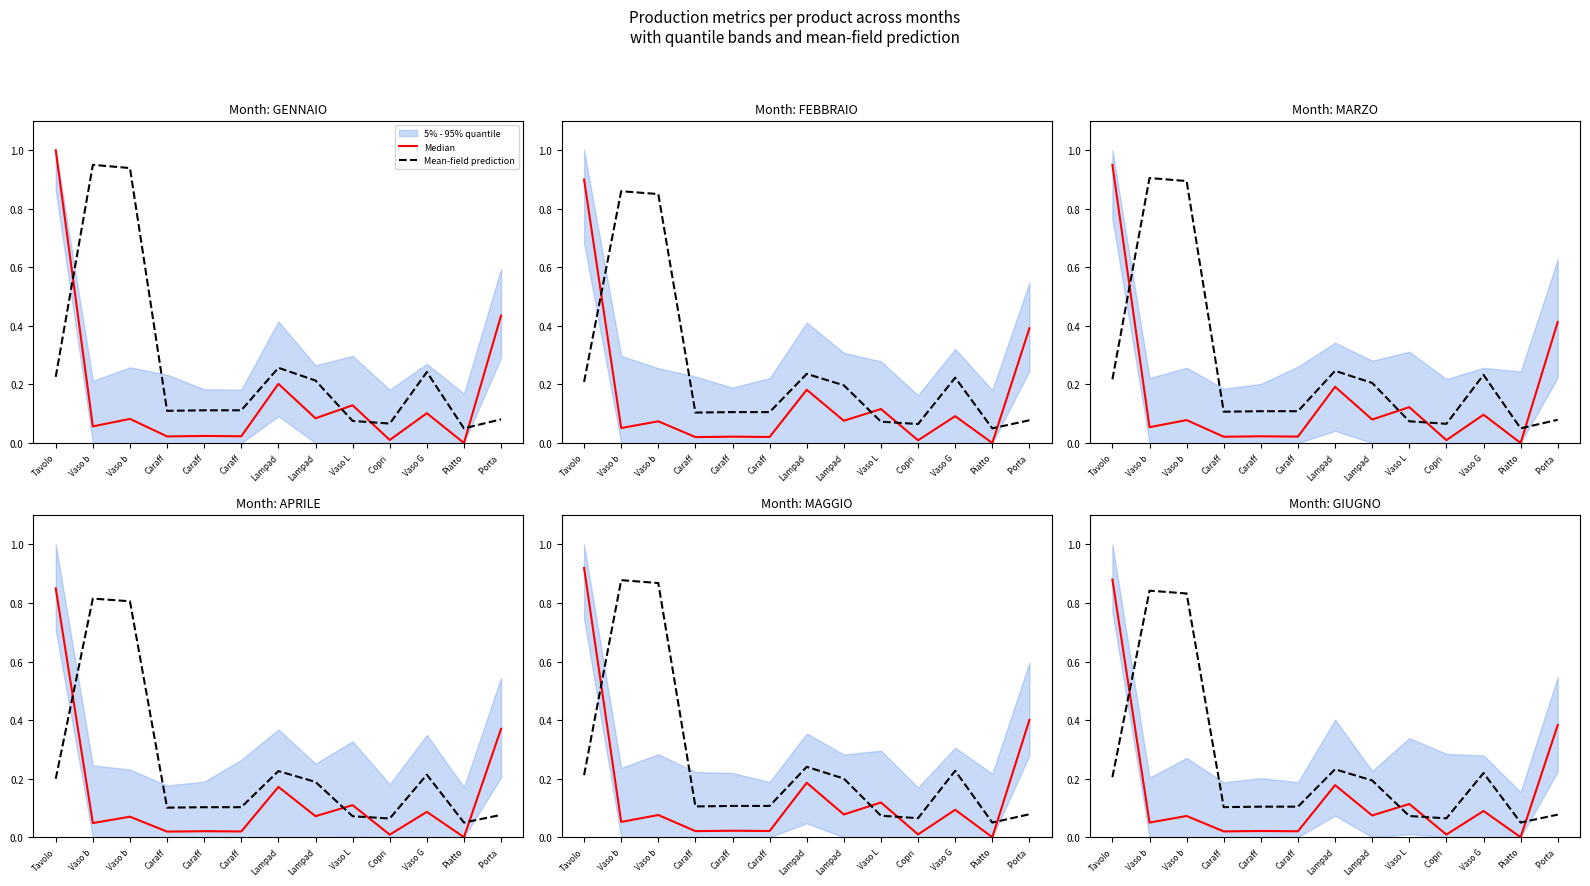

What is the sum of all Mean-field prediction values?

3.1